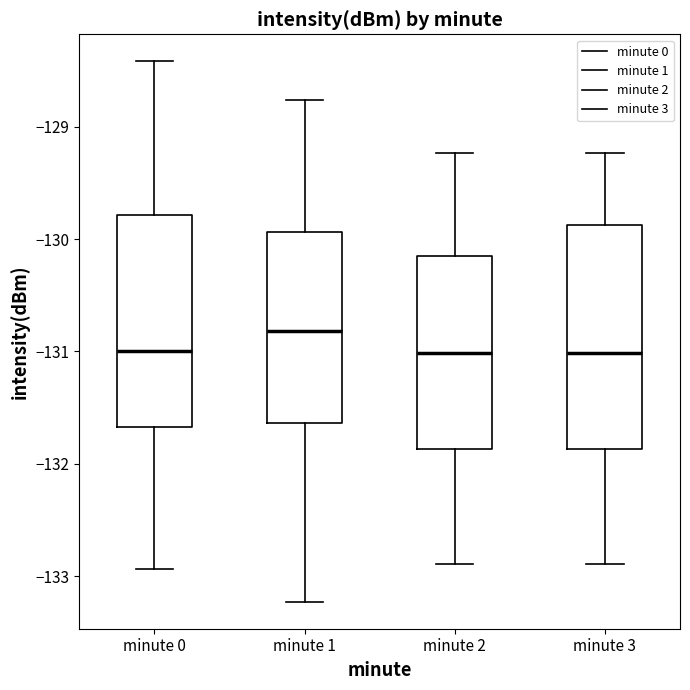

Reading left to right, transcribe this box plot: for each box, give where its median line is, the range the box spans, and where its two whiskers end, as read against the y-axis. The values are not printed on the chart, so give them approximately, as read against the axis.

minute 0: median -131.0, box -131.7 to -129.8, whiskers -132.9 to -128.4
minute 1: median -130.8, box -131.6 to -129.9, whiskers -133.2 to -128.8
minute 2: median -131.0, box -131.9 to -130.2, whiskers -132.9 to -129.2
minute 3: median -131.0, box -131.9 to -129.9, whiskers -132.9 to -129.2